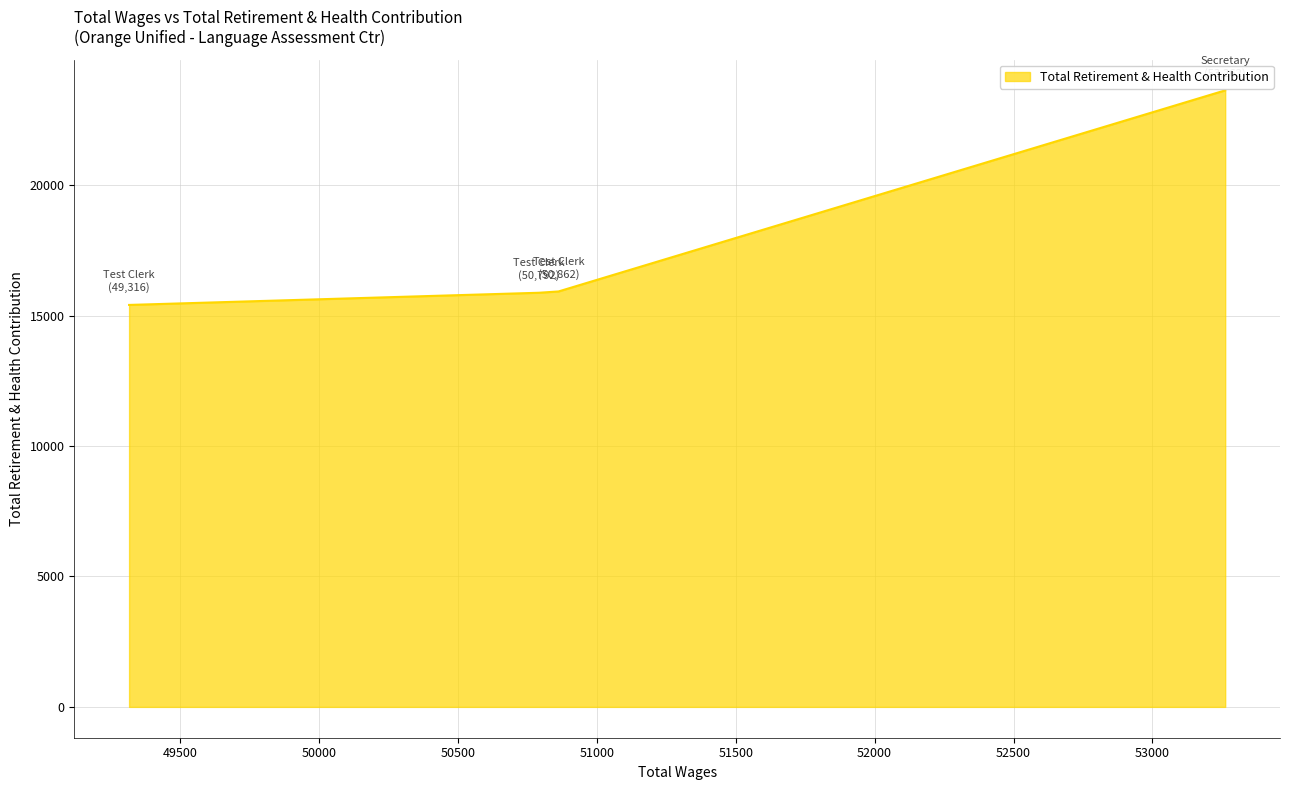

What is the sum of all values?

70850